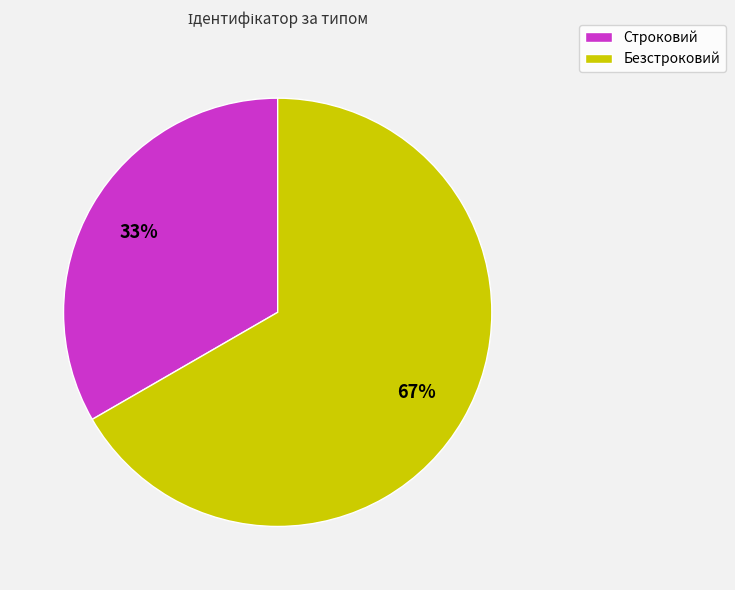

What is the largest slice in the pie chart?

Безстроковий